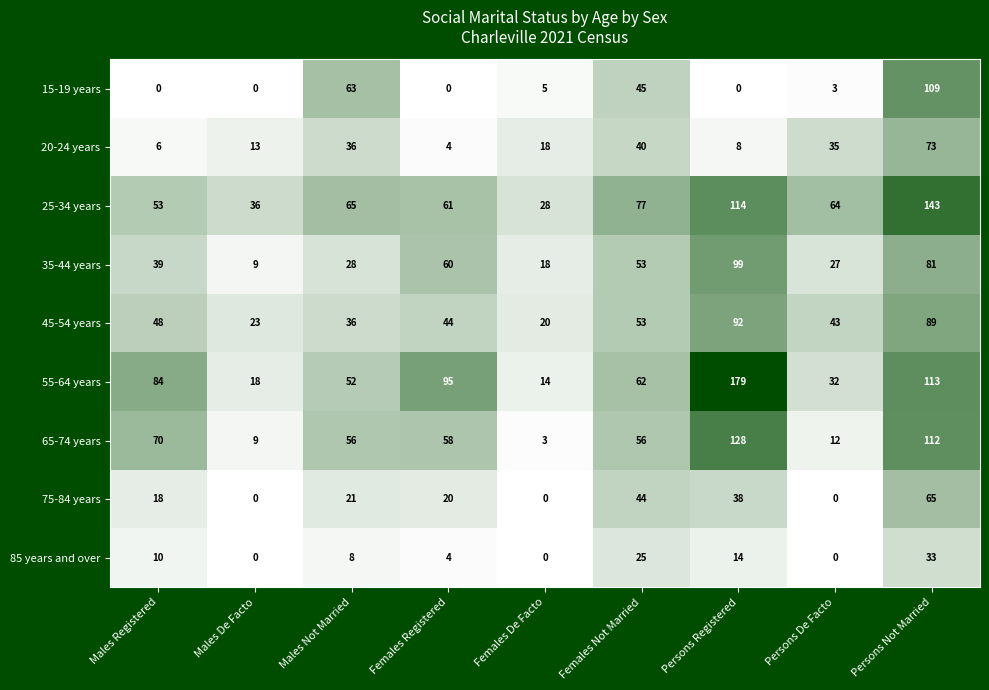

Where does the 55-64 years series first go above 62?

Males Registered